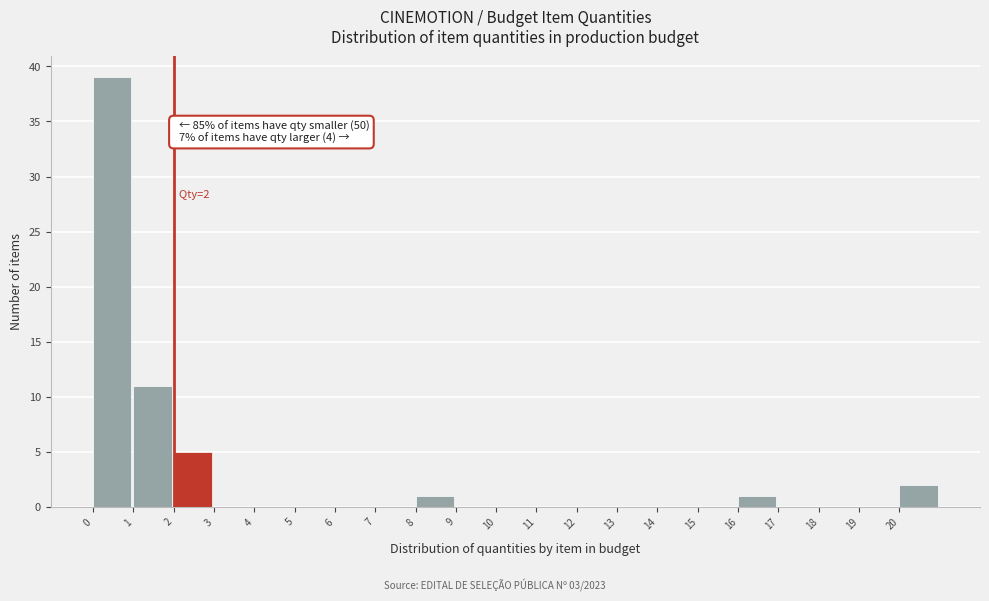

Over which range of the x-axis is the bar tallest?

0 to 1